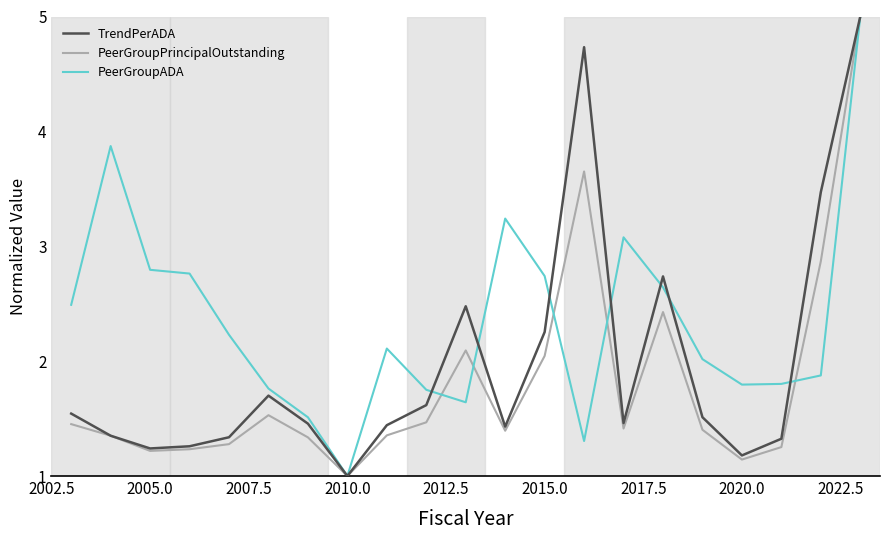

What is the greatest value displayed?

5.0